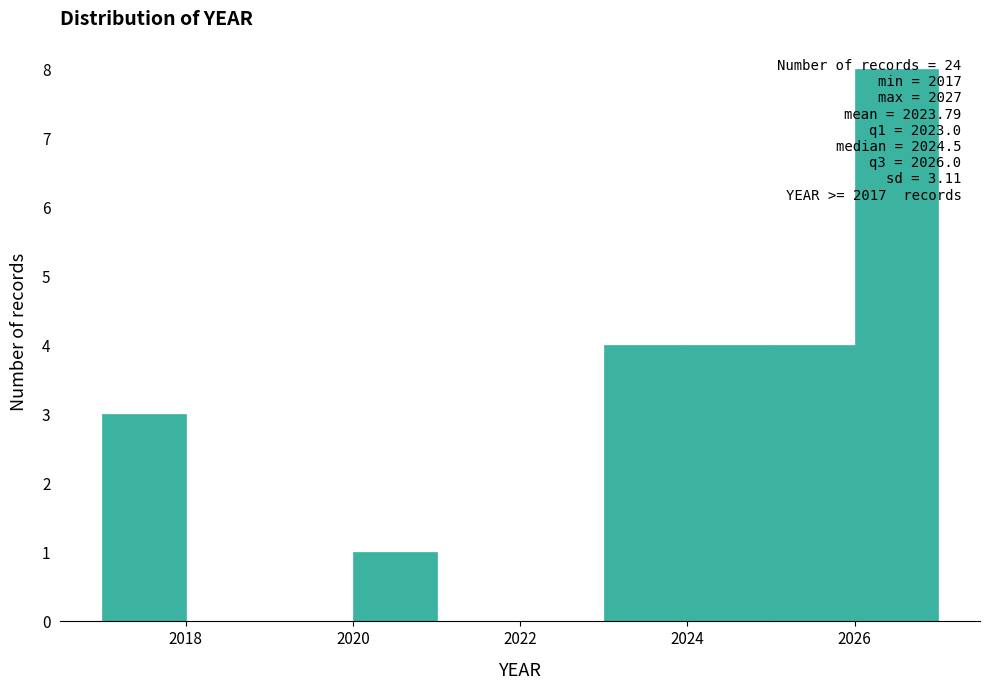

Which range on the x-axis has the tallest bar?

2026 to 2027